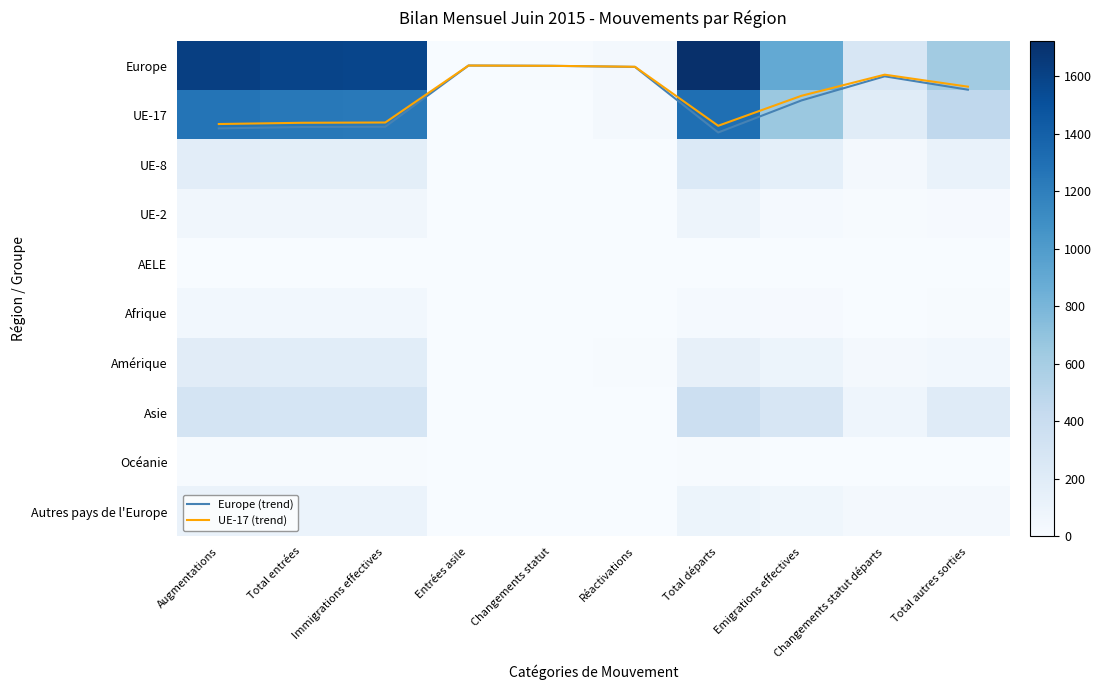

Is it true that Europe (trend) equals 0.4 at Emigrations effectives?

False